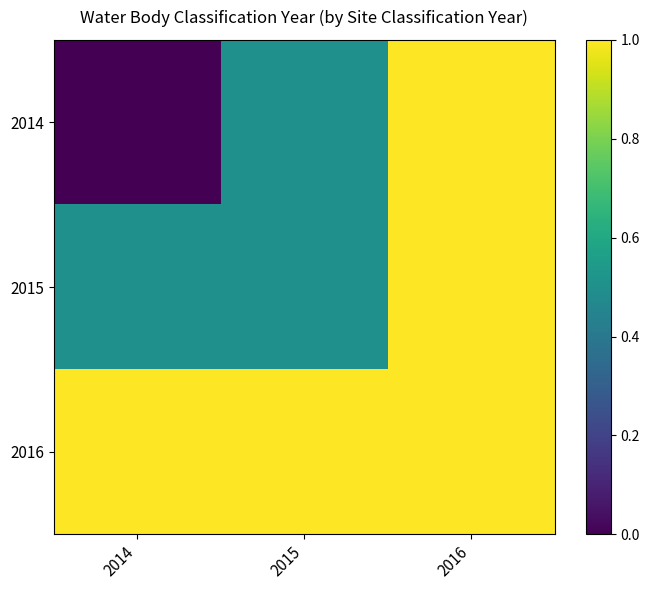

Which series has the largest range (max minus min)?

2014